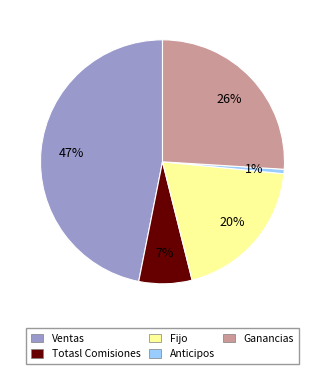

How many slices are in this pie chart?

5